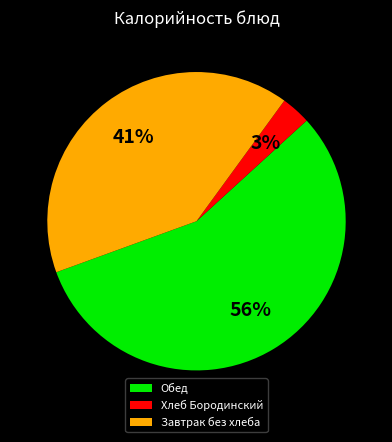

Which category has the smallest portion of the pie?

Хлеб Бородинский